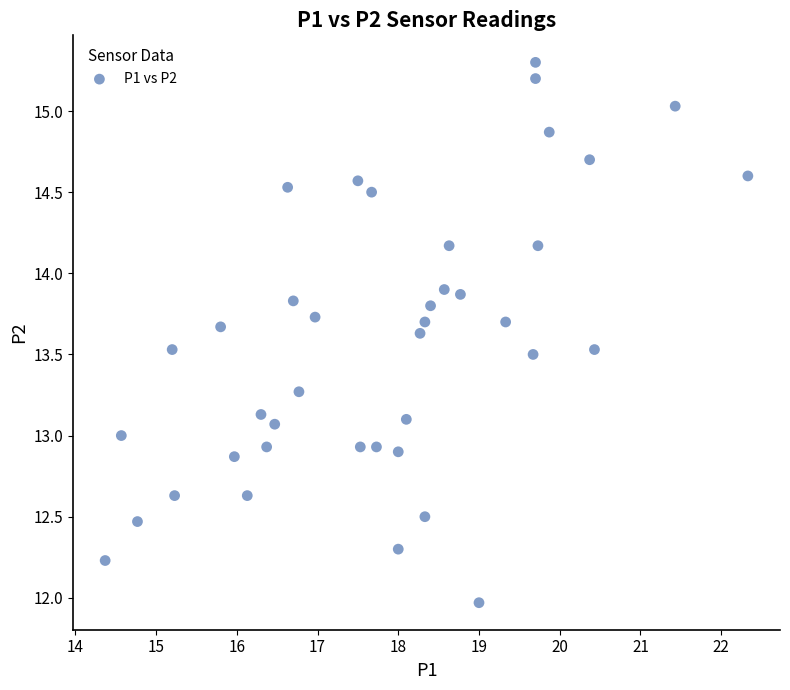

What is the range of X values (max minus min)?

8.0